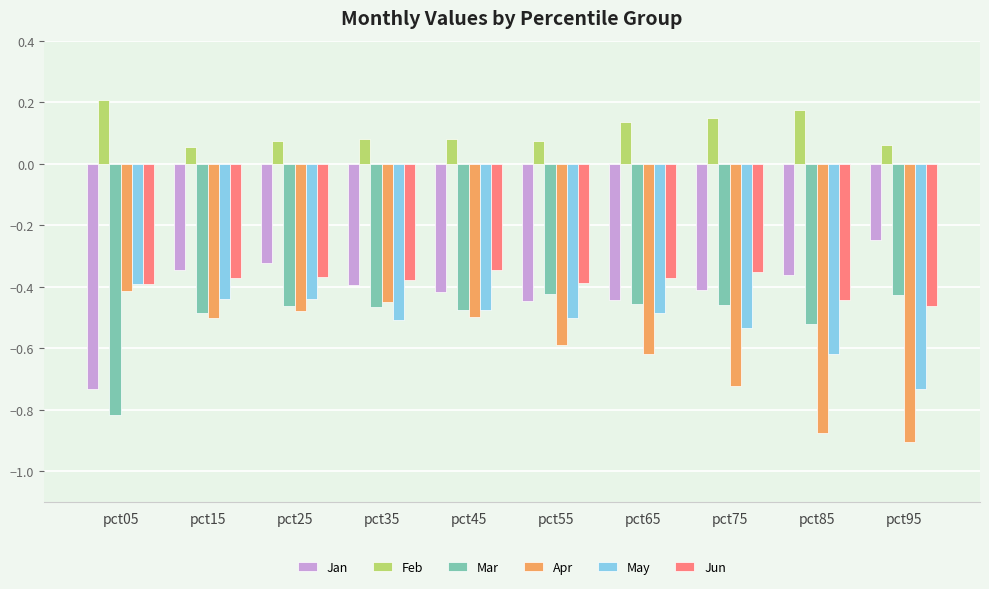

Which category has the highest value across all series?

pct05